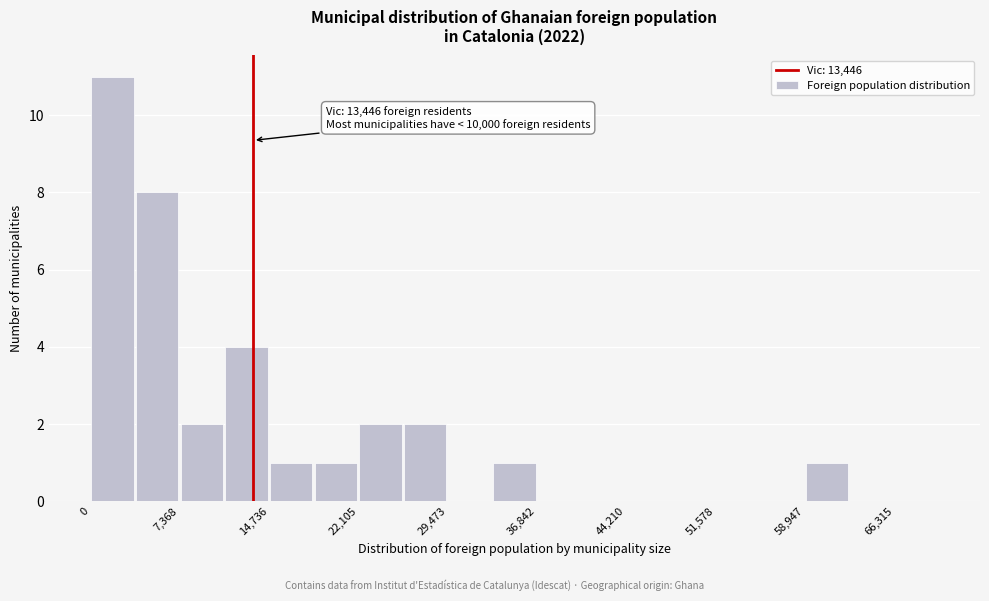

Read against the x-axis, roughly where is the centre of the tallest bar?

2000